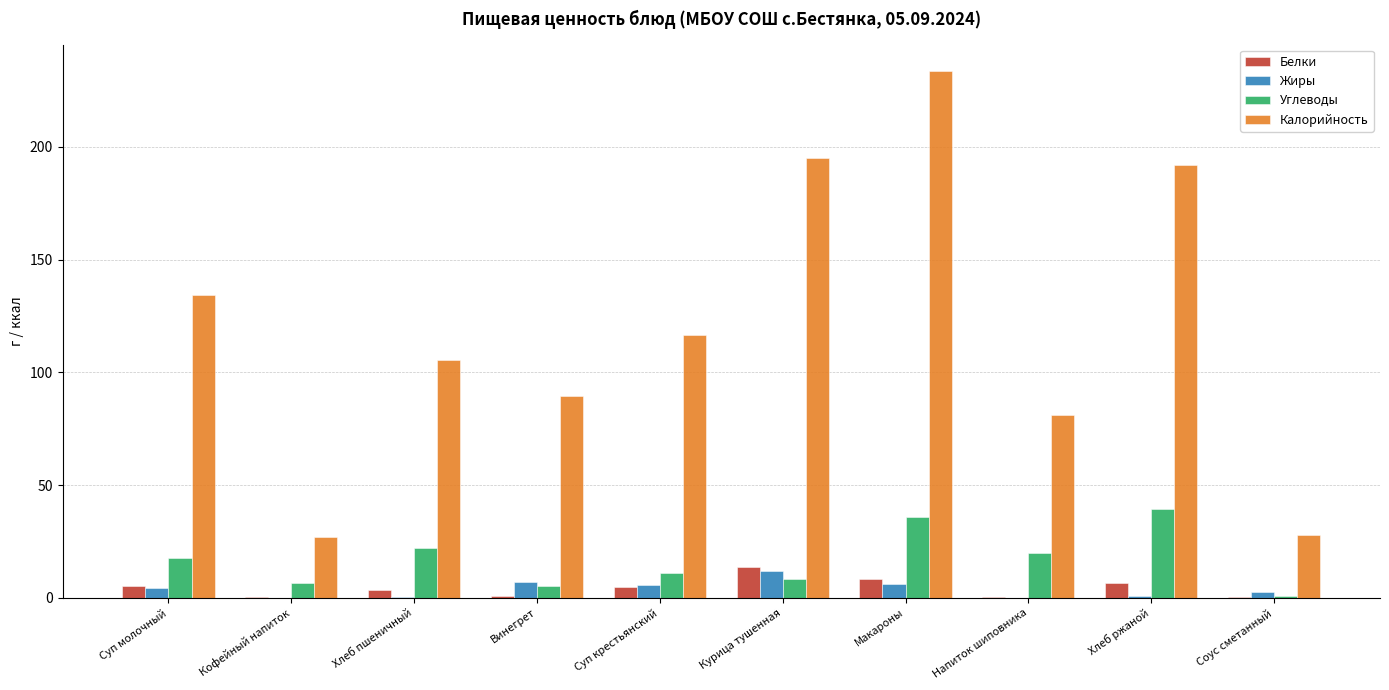

What is the approximate value of Белки at Хлеб ржаной?

6.6